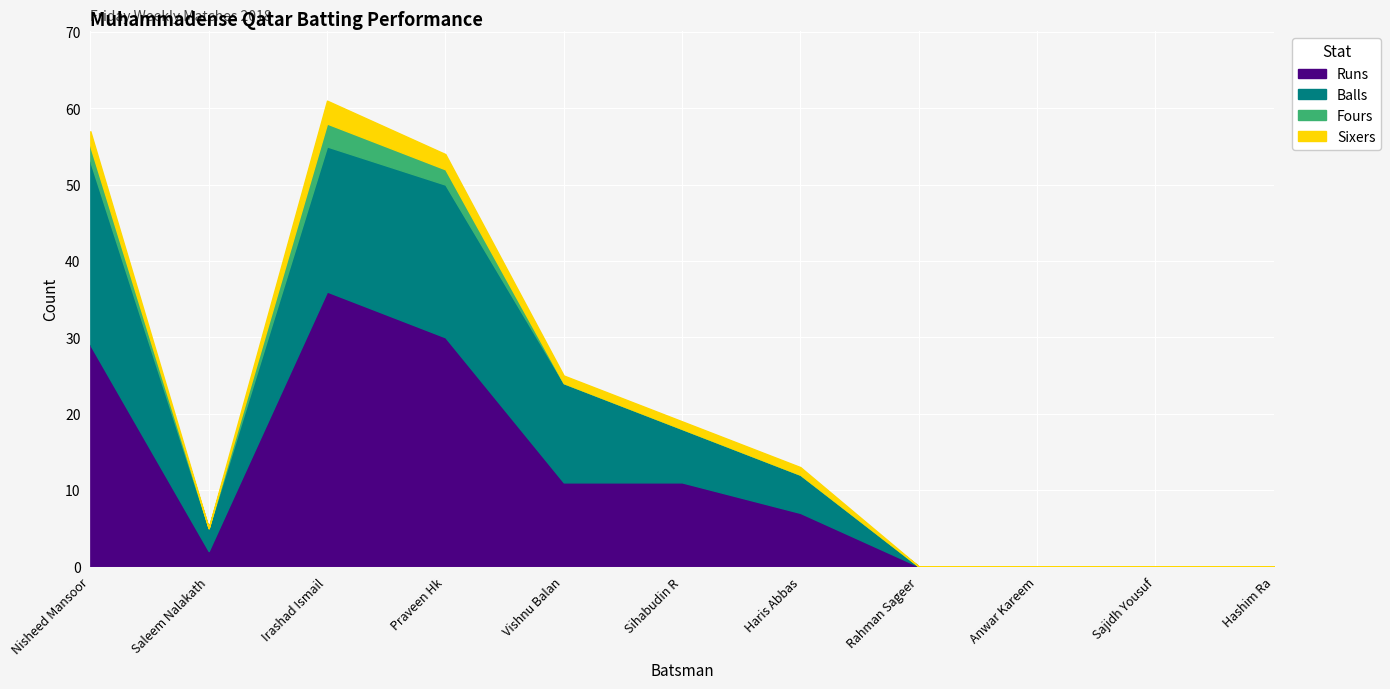

Is it true that Sixers equals 0 at Hashim Ra?

True